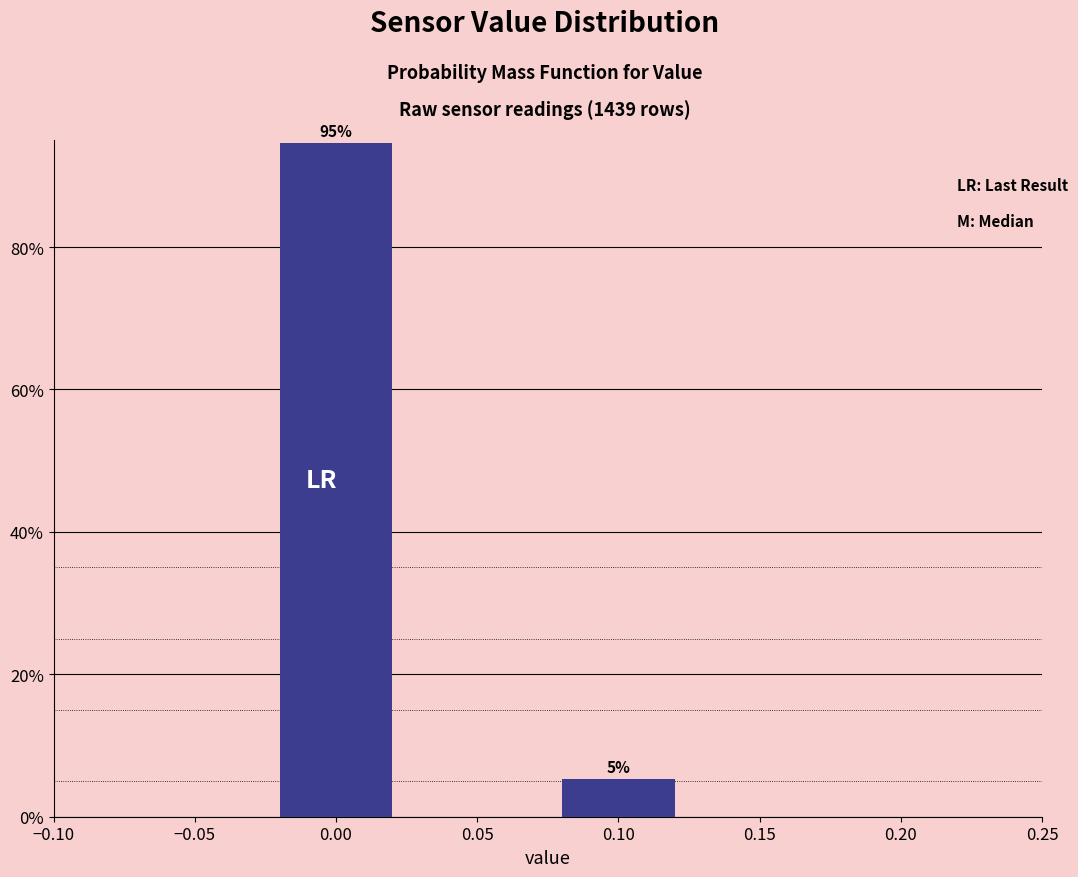

Where is the data nearest to the value 50?

0.10